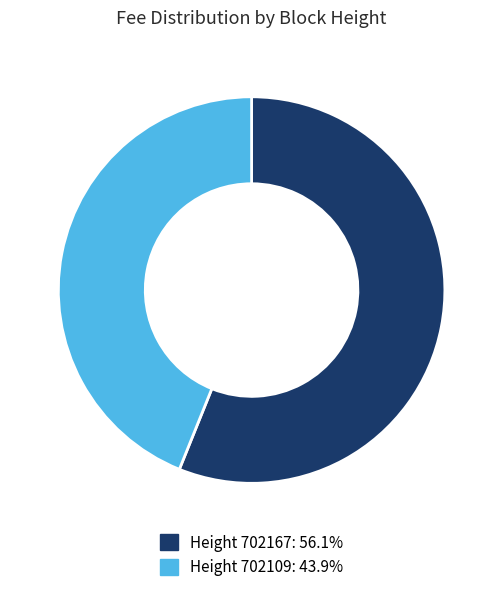

Do Height 702167: 56.1% and Height 702109: 43.9% together represent more than half of the pie?

Yes